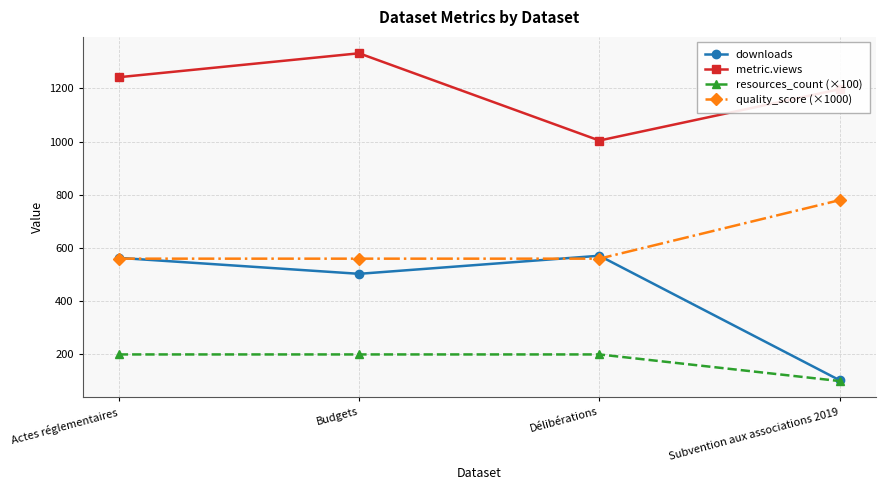

What is the minimum value shown in the chart?

100